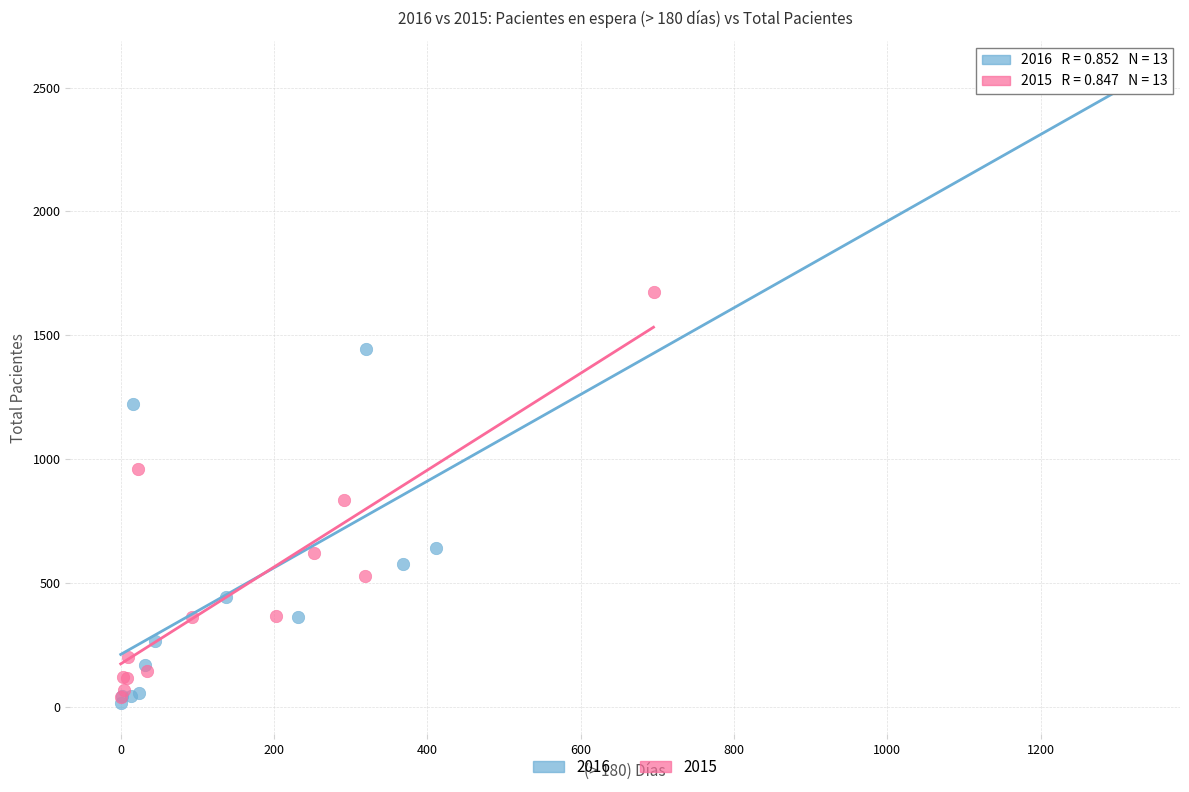

Which series reaches the maximum Y coordinate?

2016